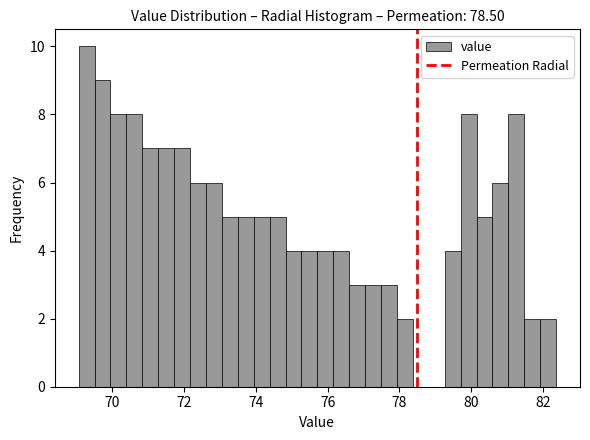

Read against the x-axis, roughly where is the centre of the tallest bar?

69.2